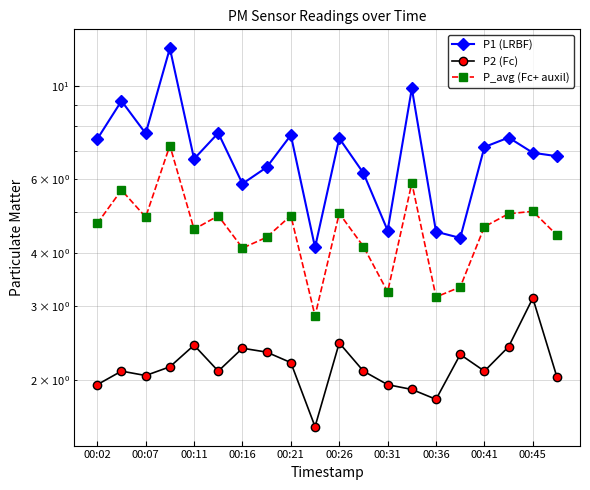

The value of P1 (LRBF) at 00:02 is 7.5. True or false?

True